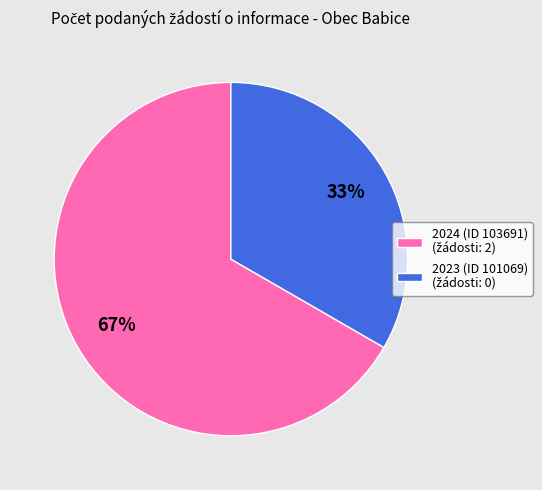

To the nearest percent, what is the average slice percentage?

50%